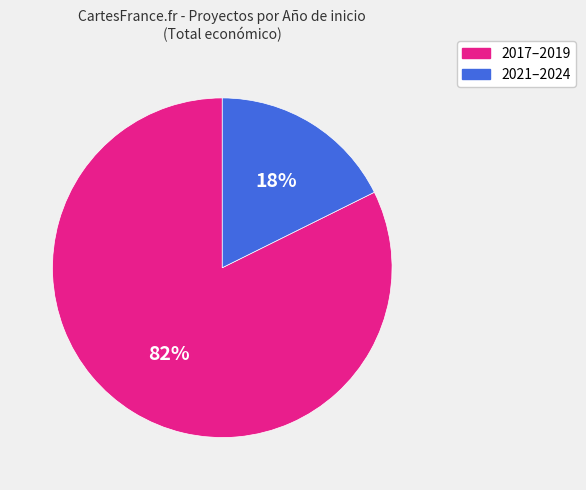

To the nearest percent, what is the average slice percentage?

50%